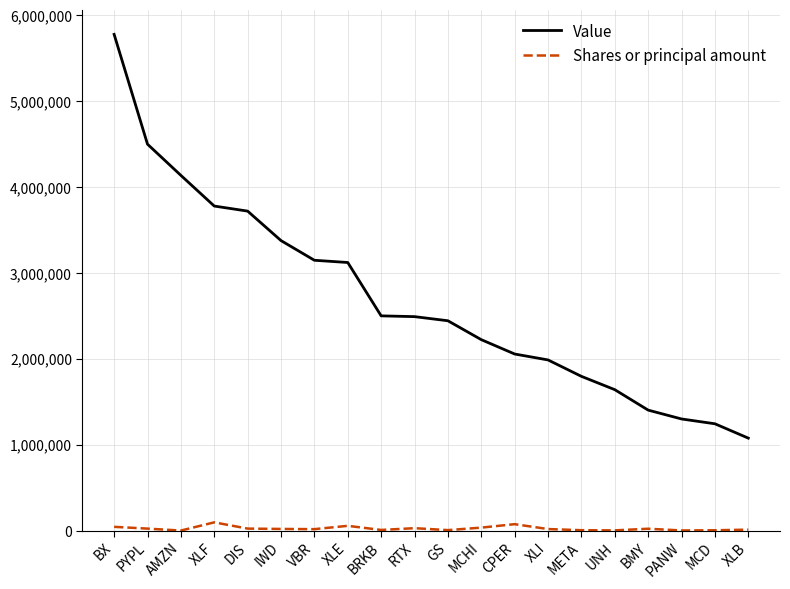

How many lines are shown in the chart?

2